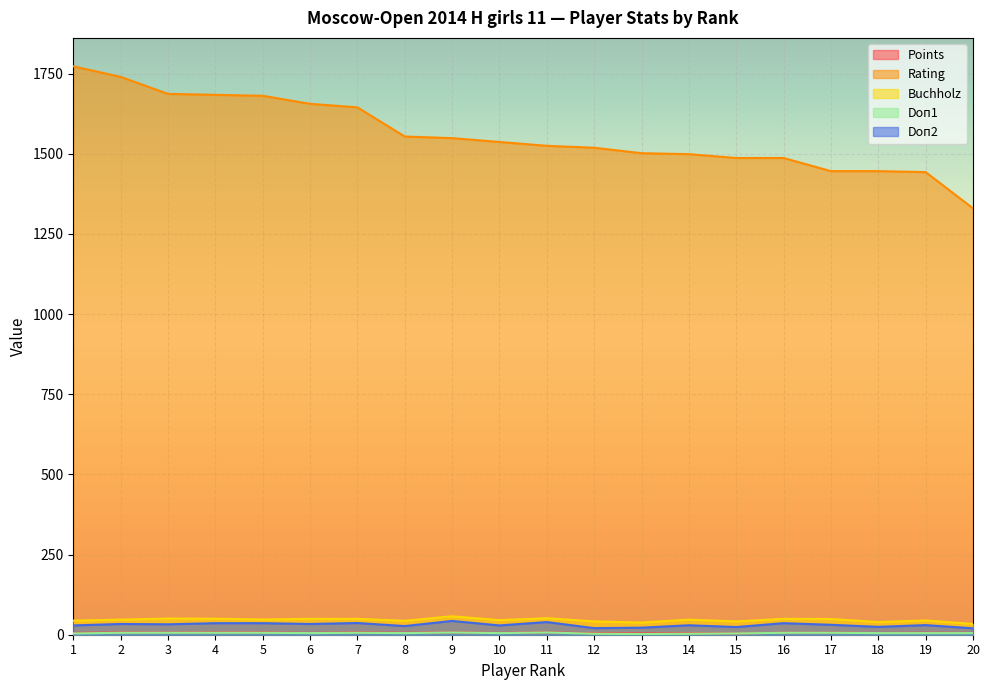

What is the value of the Points point at the 2nd from the left?

7.0